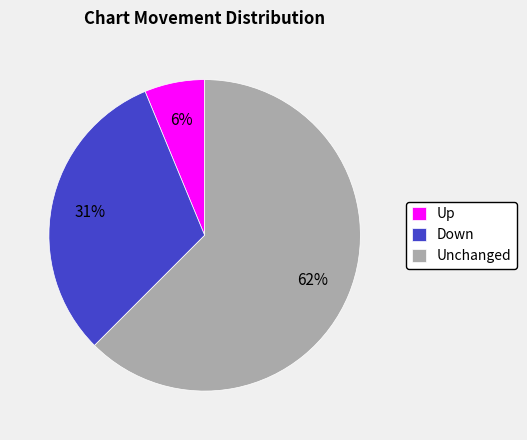

To the nearest percent, what is the difference between the Unchanged and Down slice percentages?

31%